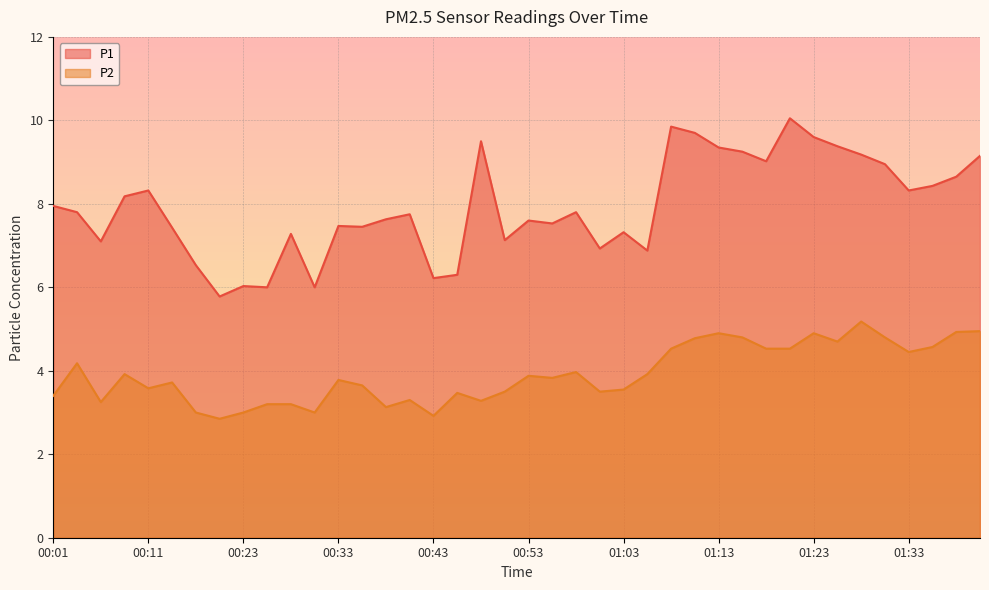

At which category does P1 reach its first local peak?

00:11